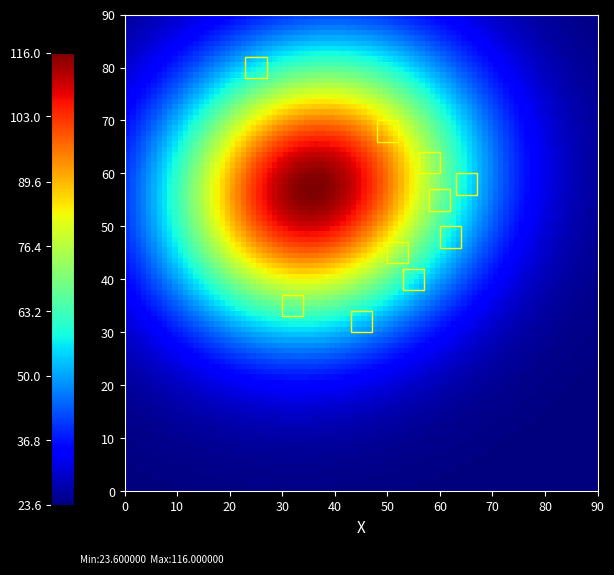

How many points are shown in the scatter plot?

2